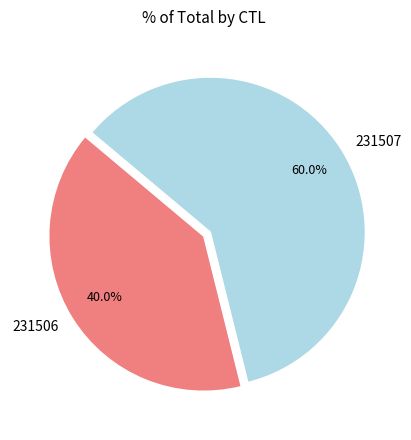

To the nearest percent, what is the average slice percentage?

50%